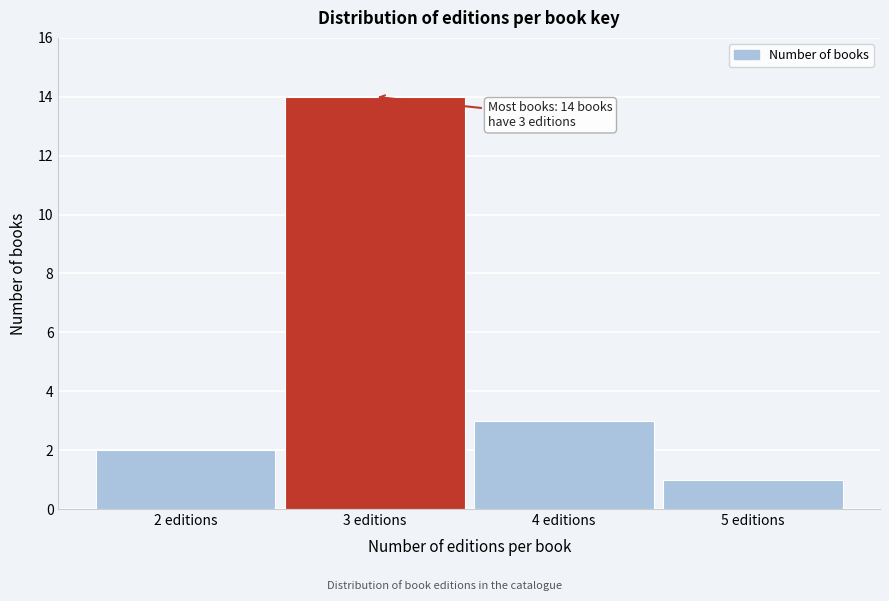

Over which range of the x-axis is the bar tallest?

2.5 to 3.5